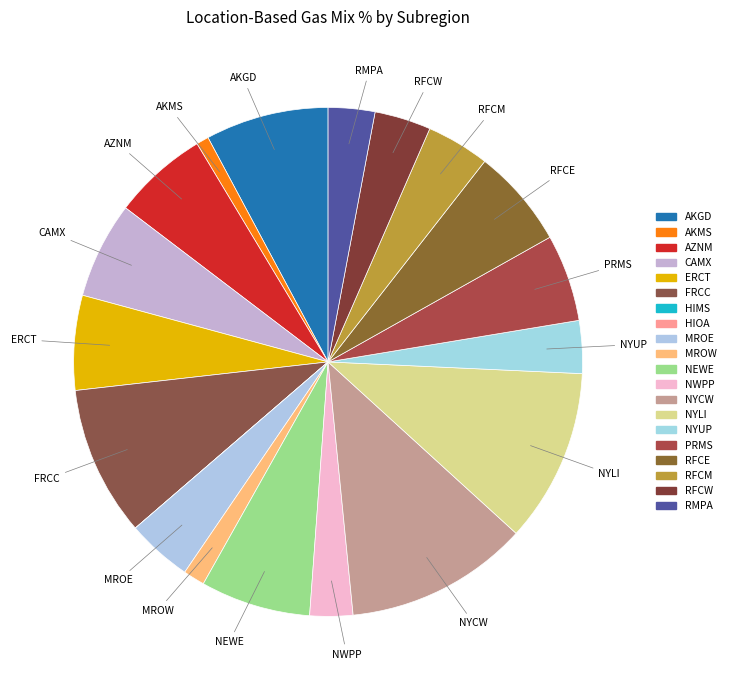

To the nearest percent, what is the difference between the ERCT and NYLI slice percentages?

5%